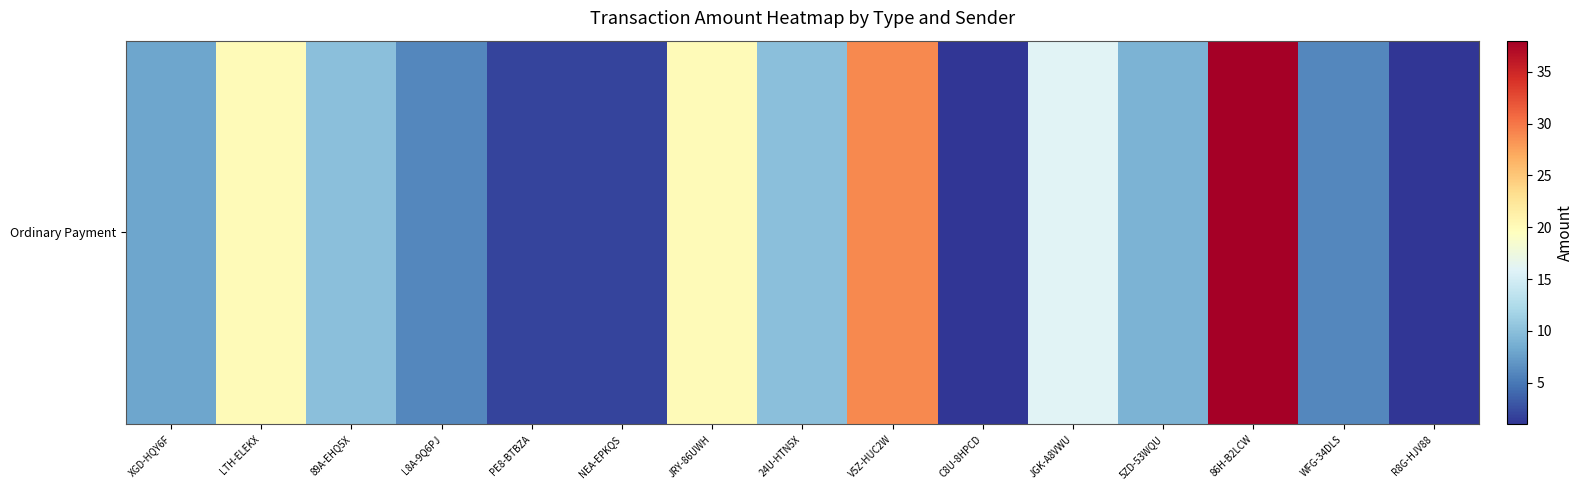

Which category has the highest value across all series?

86H-B2LCW